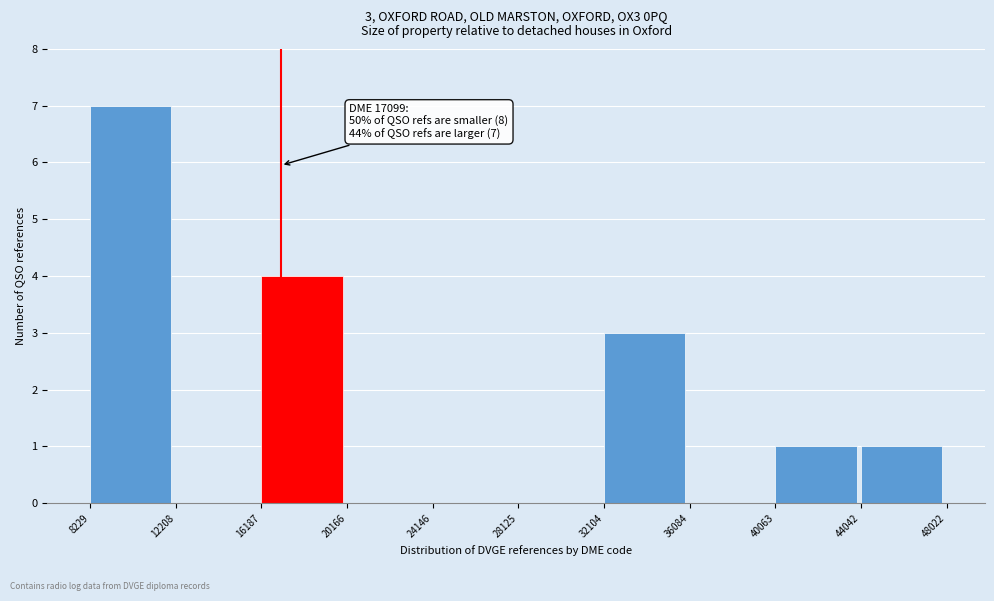

Which range on the x-axis has the tallest bar?

8229 to 12208